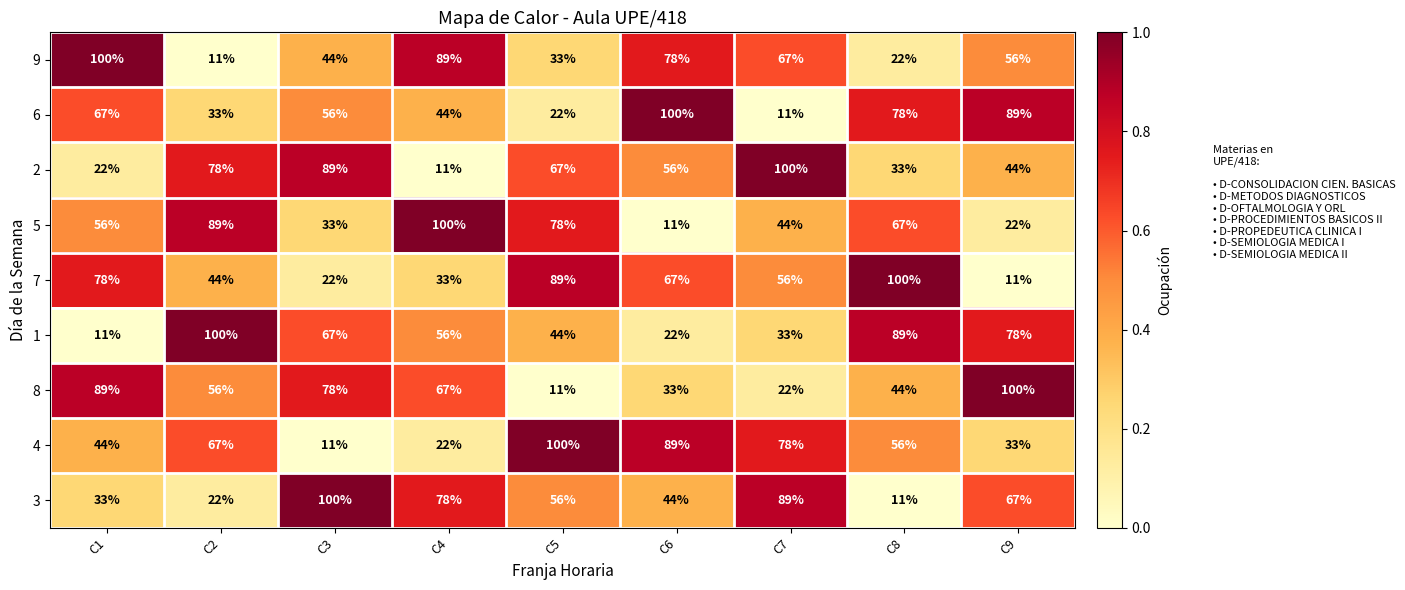

What is the difference between the maximum and minimum values in the 4 series?

89